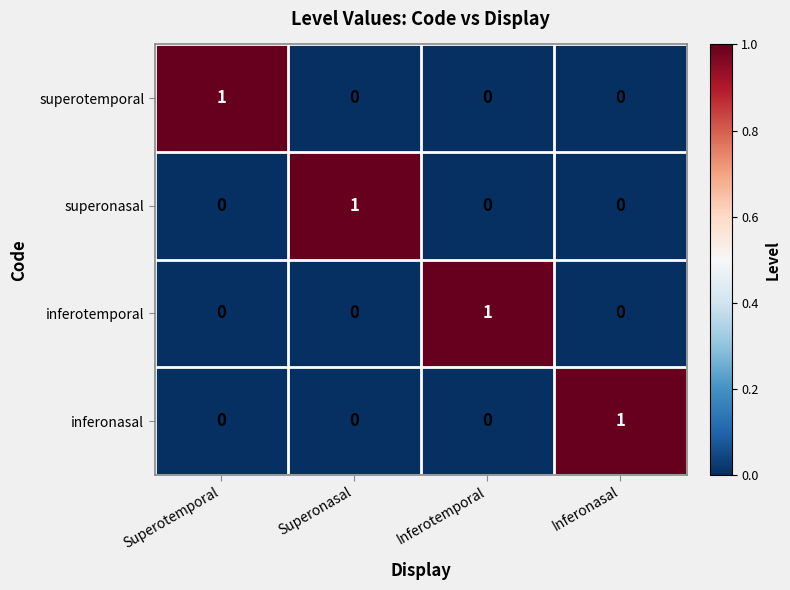

How many data points does each series have?

4